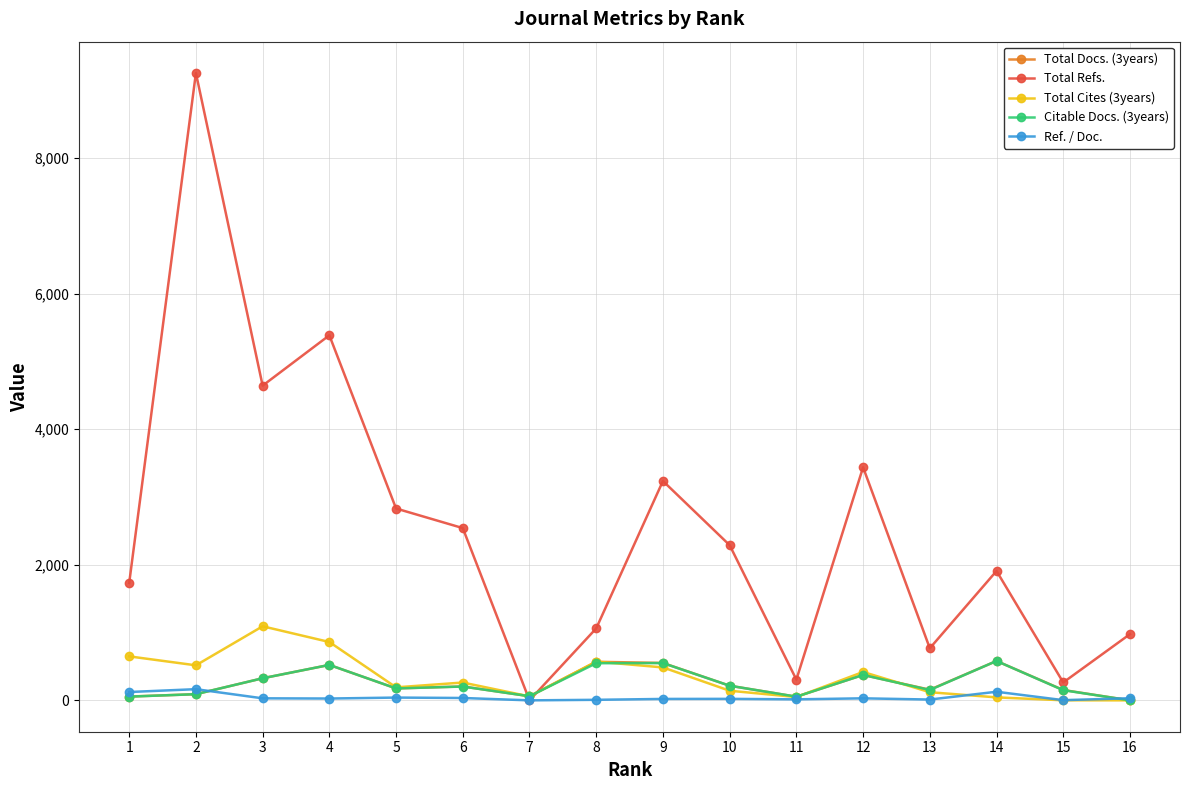

Which series has the largest total across all categories?

Total Refs.